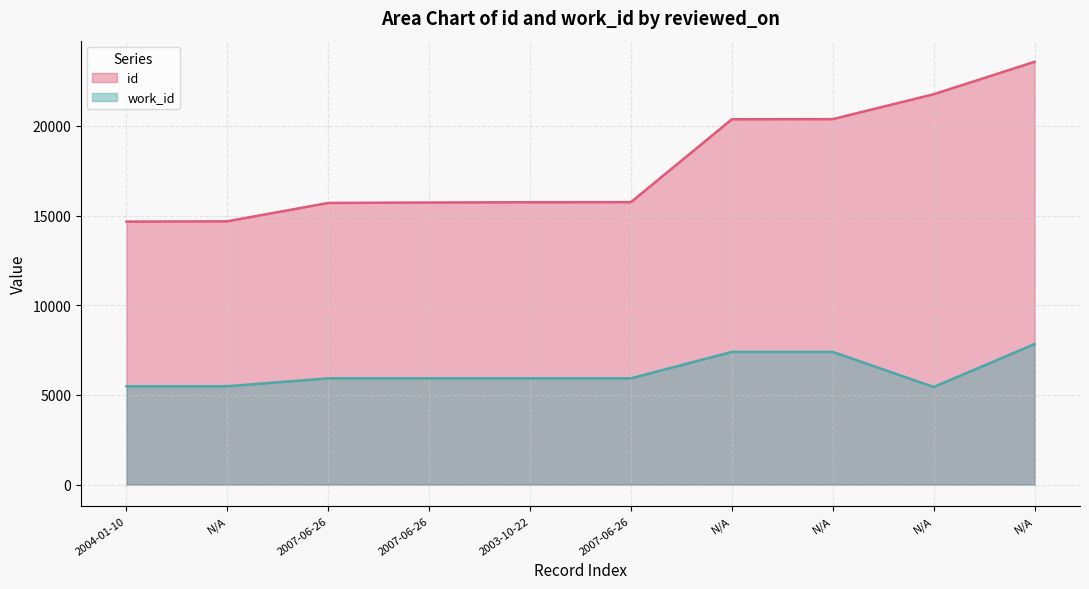

At which label is id closest to 19122?

N/A